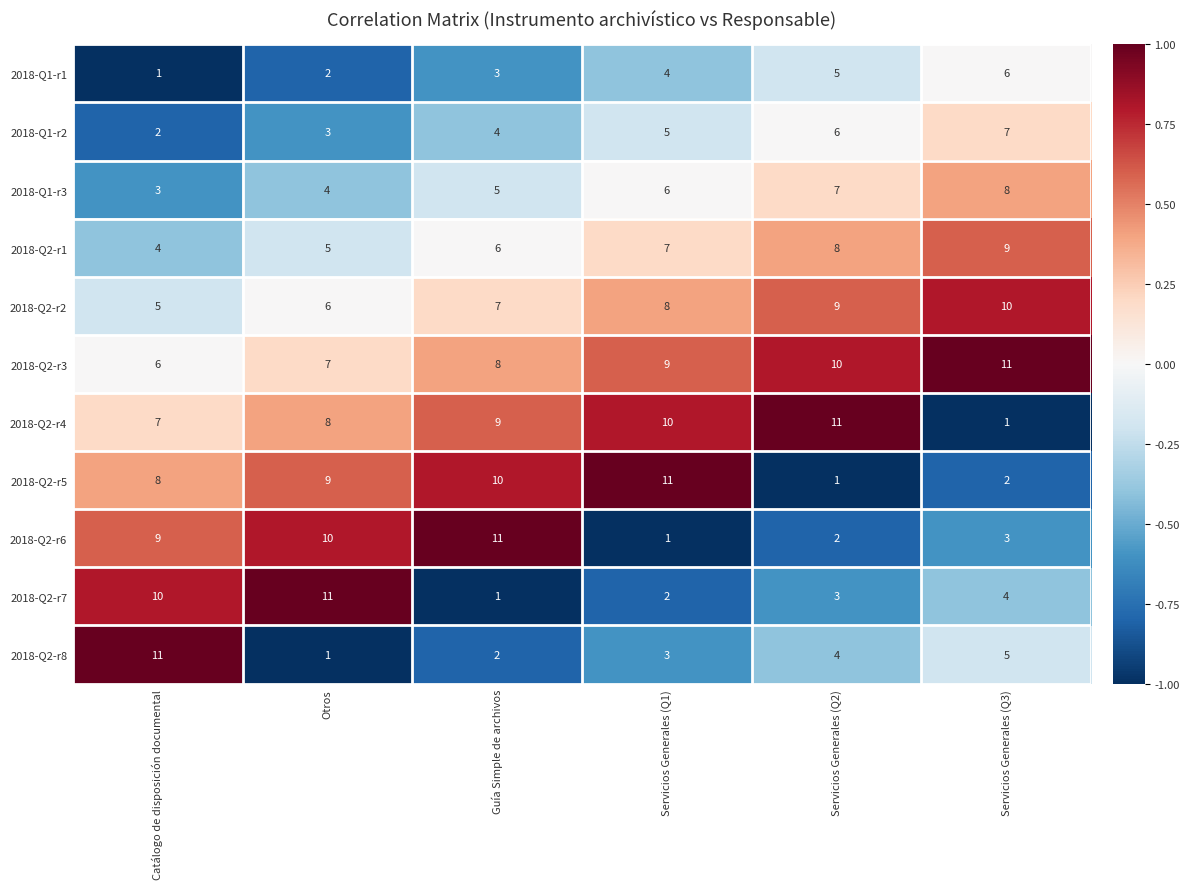

How many data points does each series have?

6